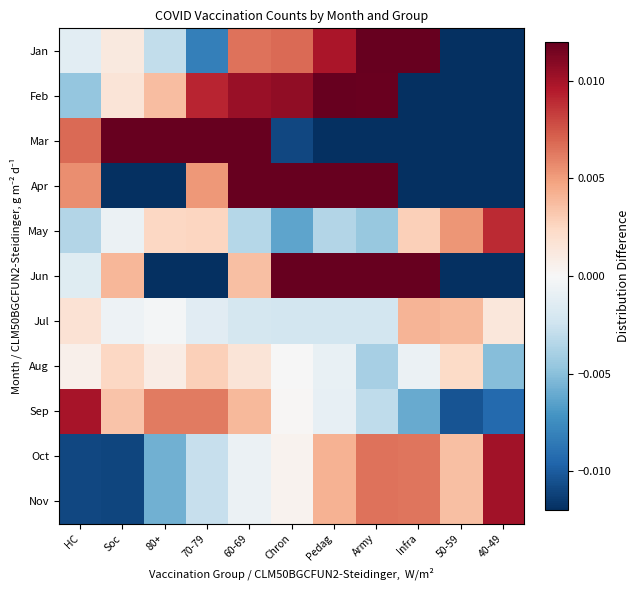

Which series has the largest range (max minus min)?

Mar